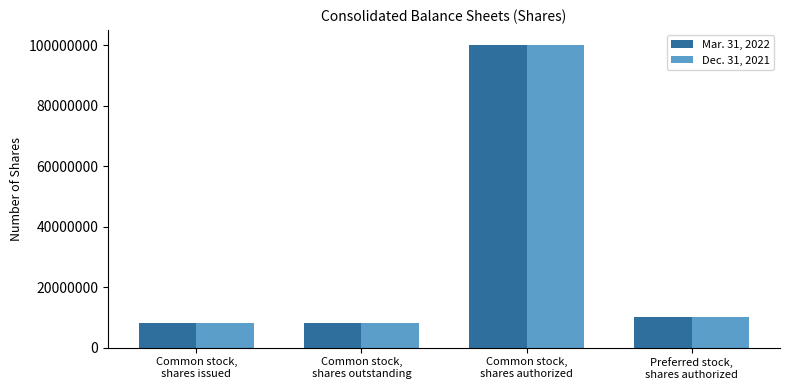

What position from the right is Common stock,
shares issued?

4